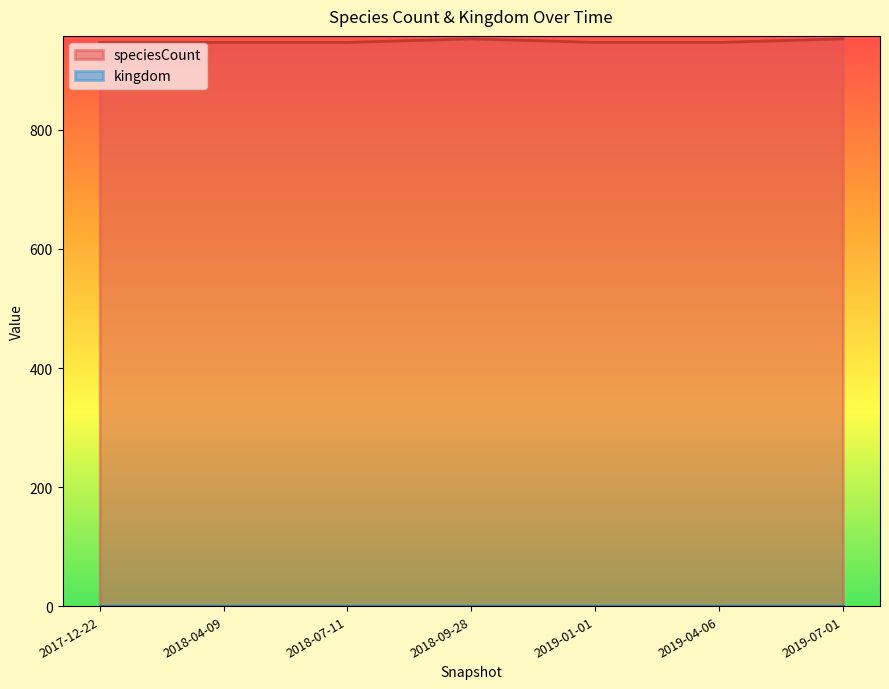

List the labels in order of value, smallest first.

2017-12-22, 2018-04-09, 2018-07-11, 2019-01-01, 2019-04-06, 2018-09-28, 2019-07-01